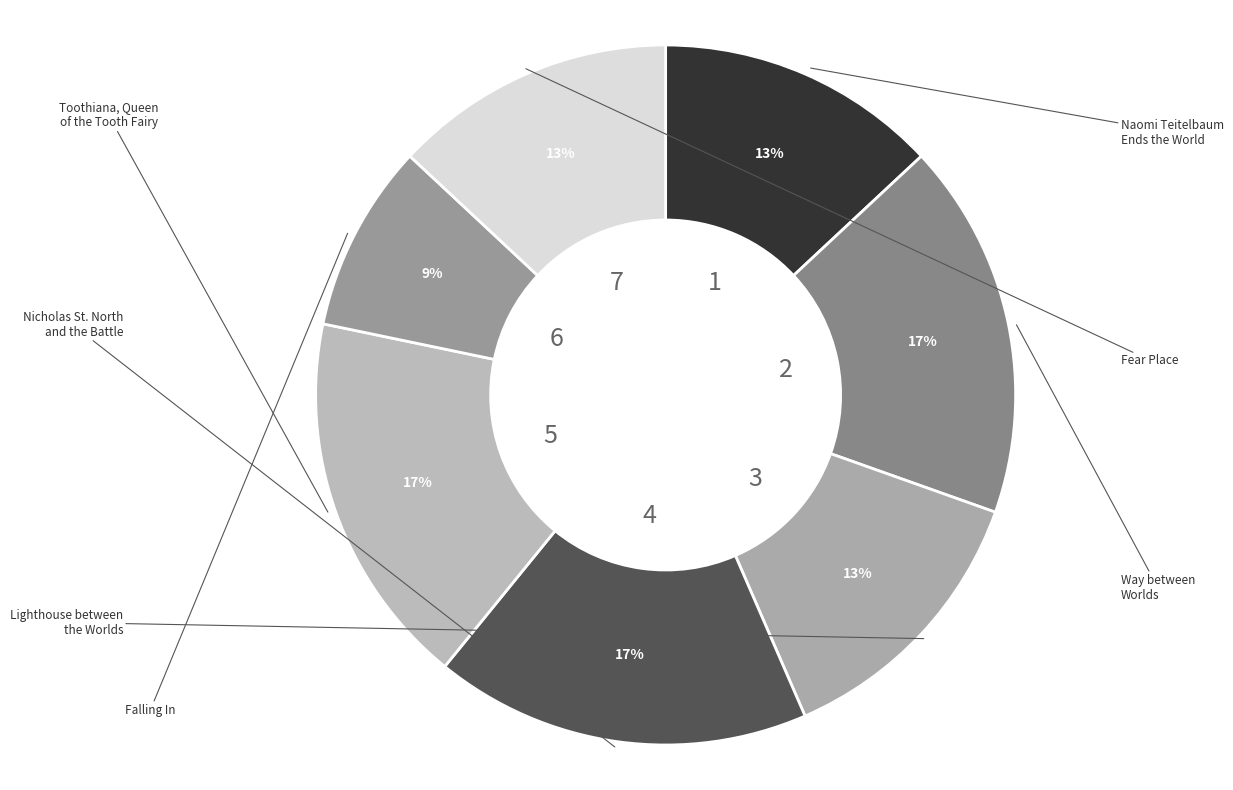

How many slices are in this pie chart?

7